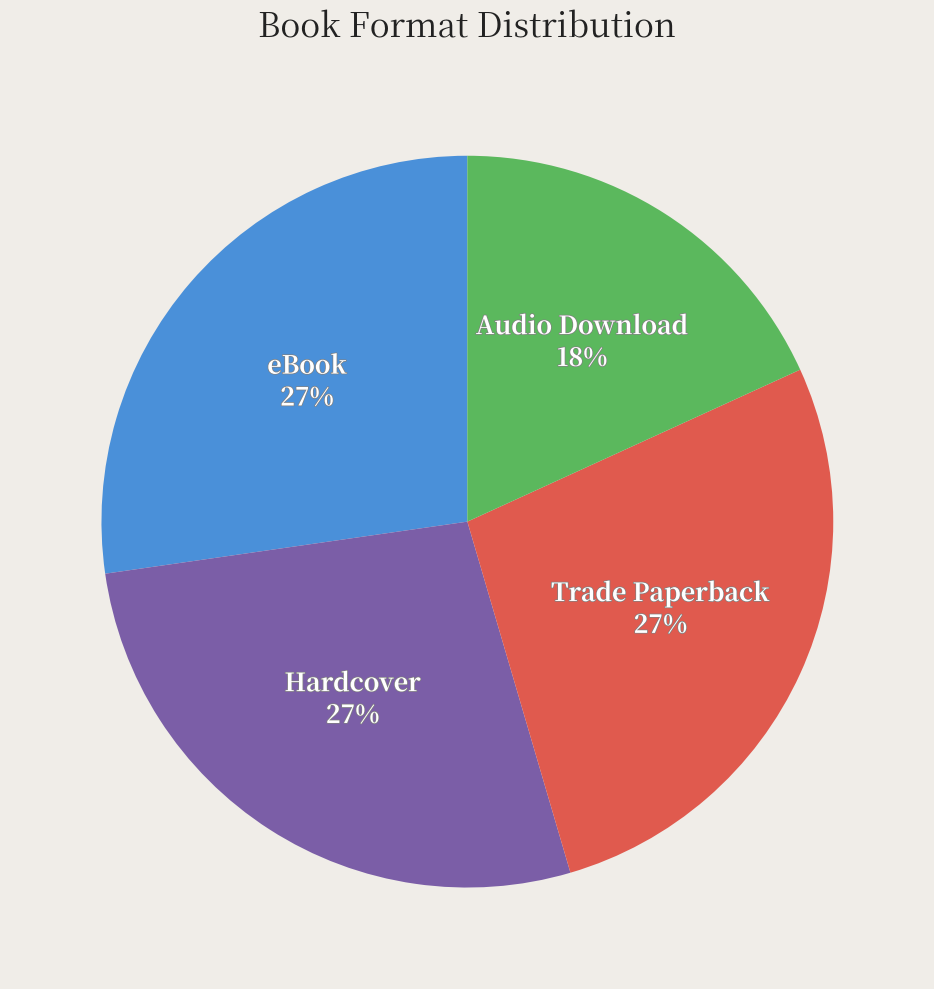

To the nearest percent, what percentage of the pie is Trade Paperback?

27%